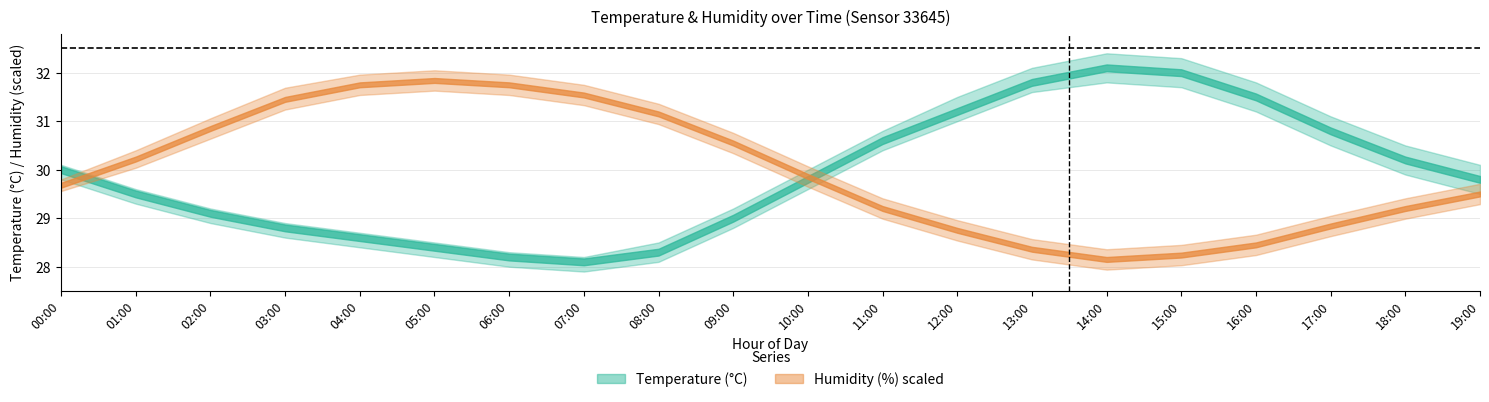

What is the label of the 5th point from the left?

04:00